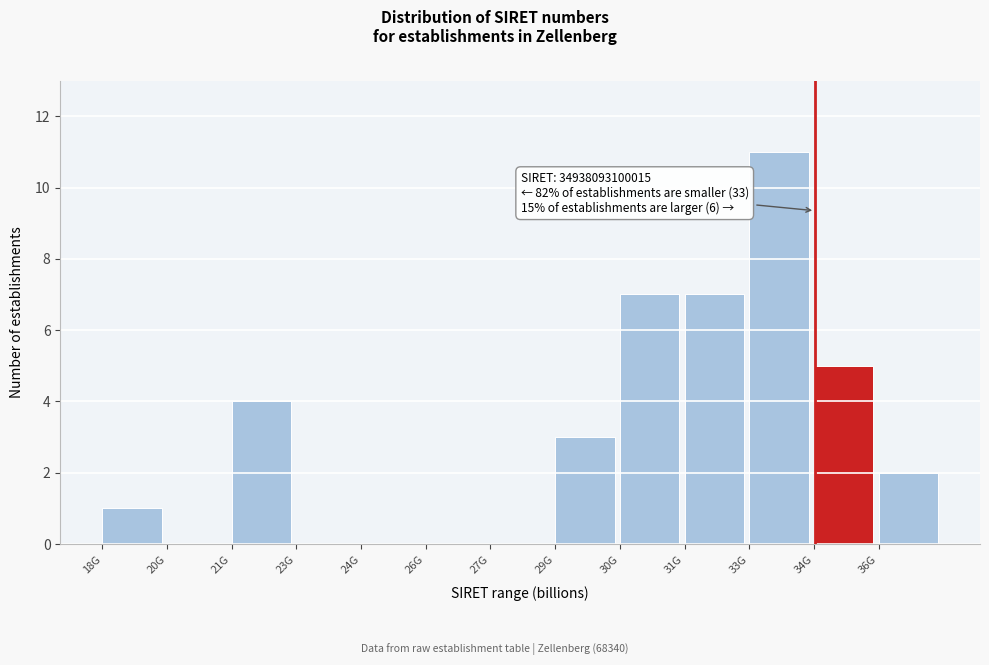

Reading left to right, what are all the values shown in this chart?

18G=1	20G=0	21G=4	23G=0	24G=0	26G=0	27G=0	29G=3	30G=7	31G=7	33G=11	34G=5	36G=2